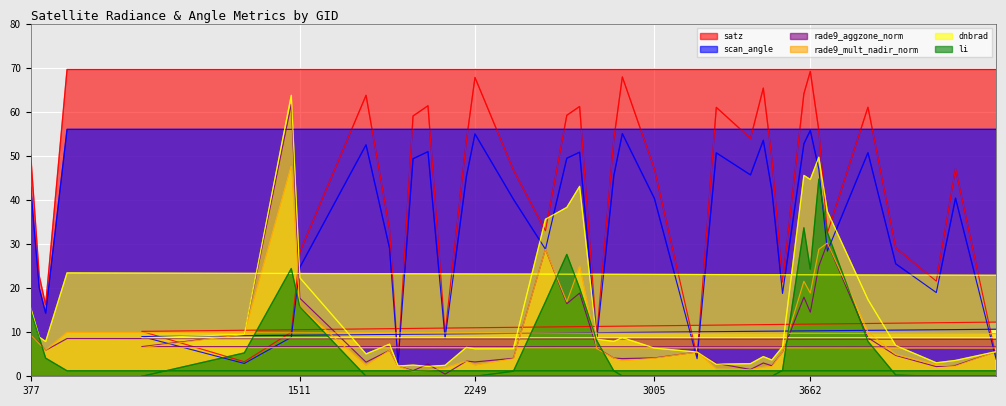

What are all the series names shown in the legend?

dnbrad, satz, scan_angle, rade9_aggzone_norm, rade9_mult_nadir_norm, li